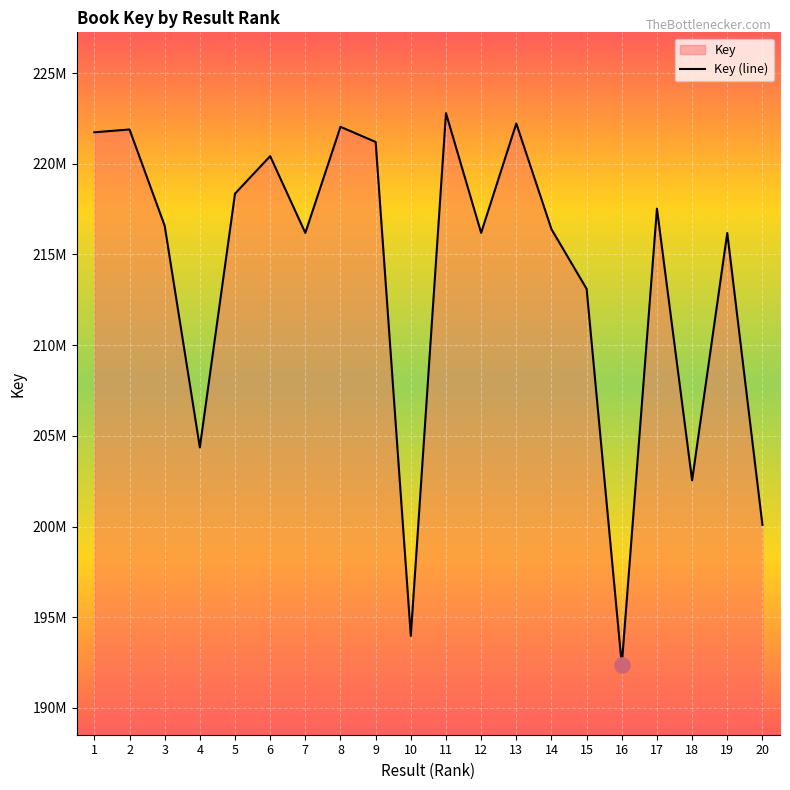

Which has a higher value, 17 or 12?

17